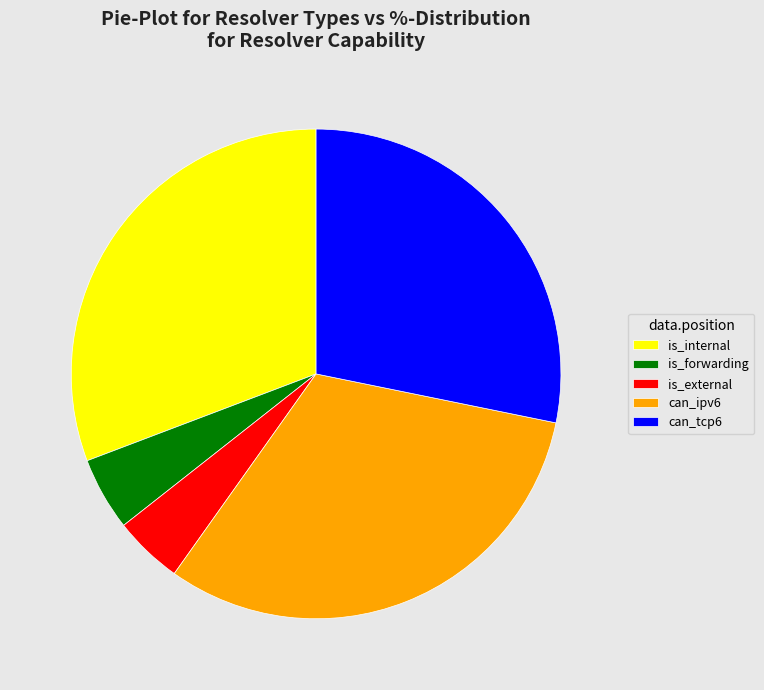

Is the sum of can_ipv6 and is_external greater than half?

No